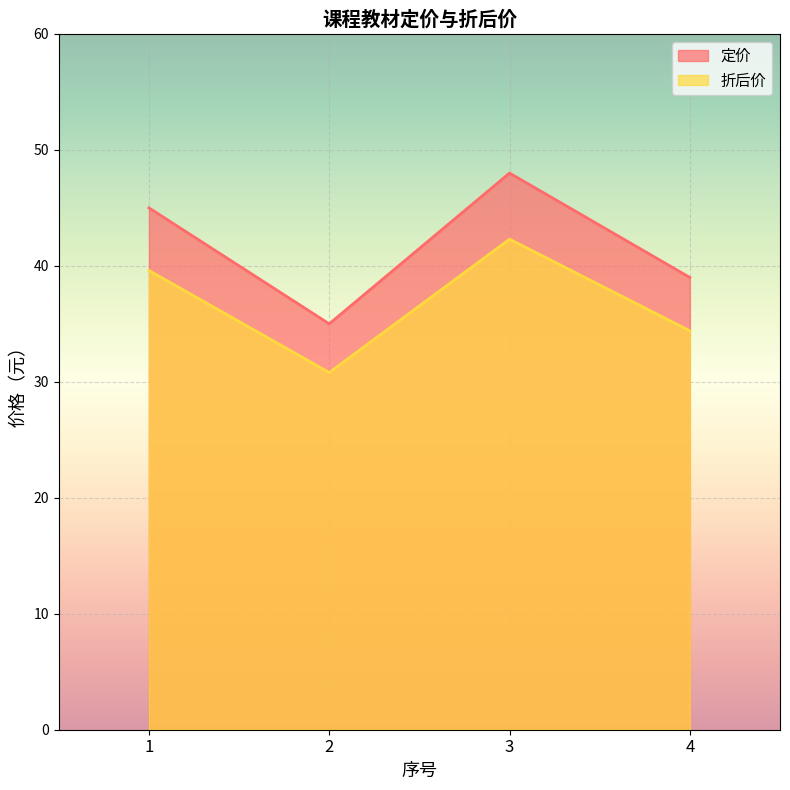

Reading left to right, extract all data points from this chart.

定价: 1=45.0	2=35.0	3=48.0	4=39.0
折后价: 1=39.6	2=30.8	3=42.3	4=34.4